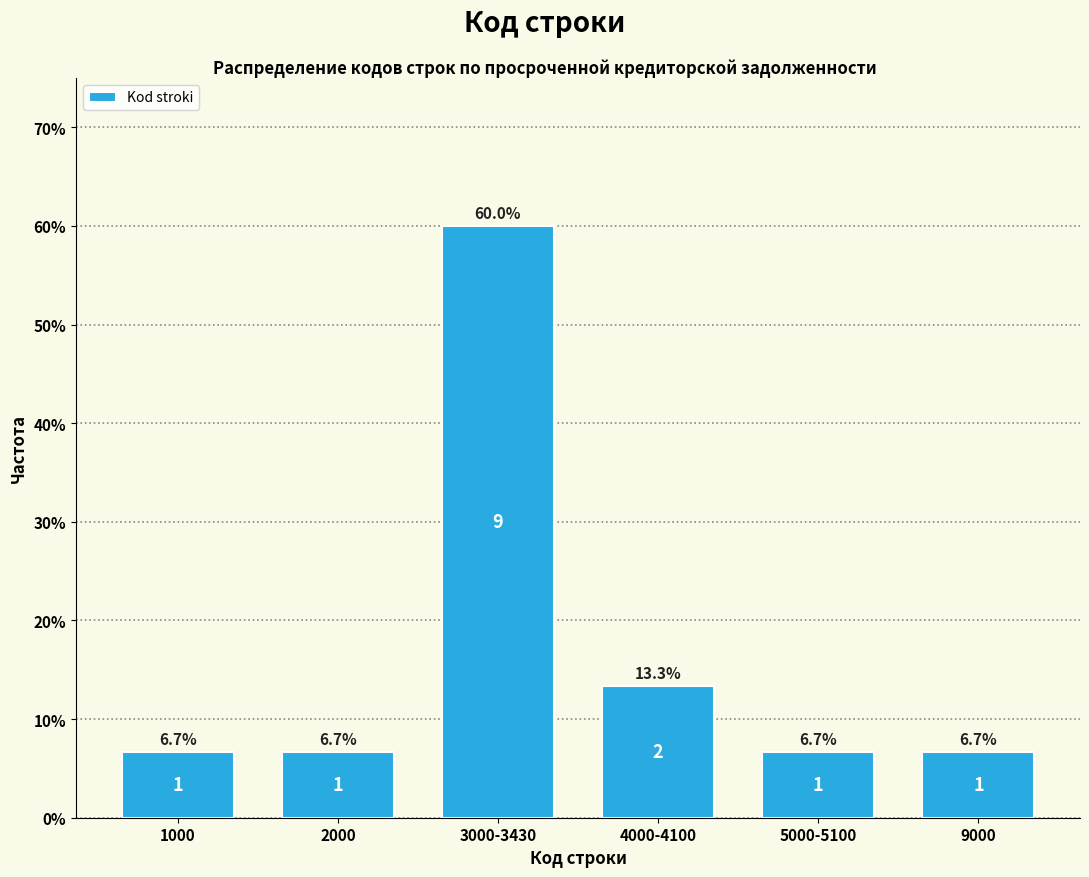

Reading left to right, what are all the values shown in this chart?

1000=6.7	2000=6.7	3000-3430=60.0	4000-4100=13.3	5000-5100=6.7	9000=6.7